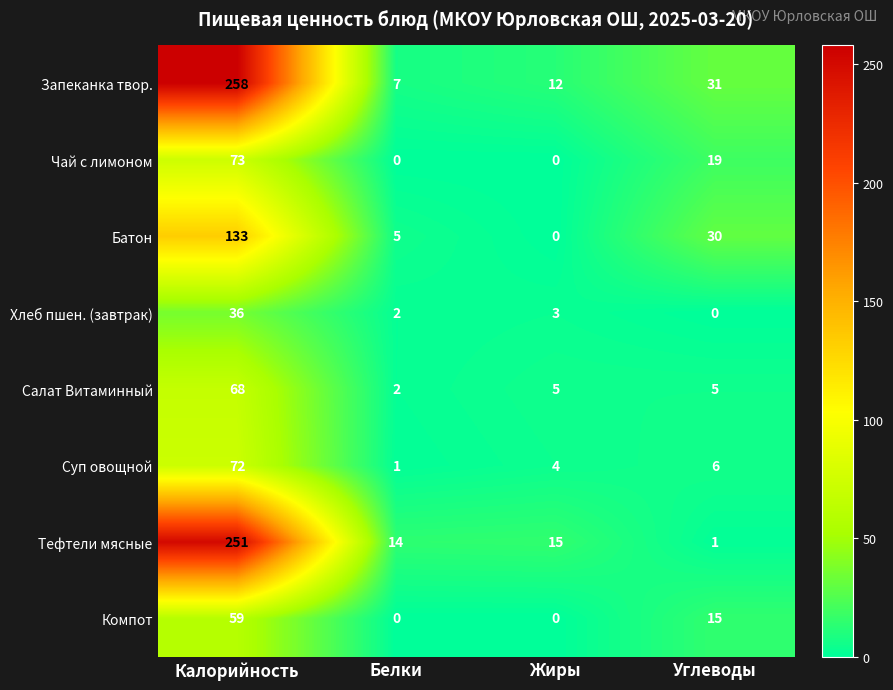

Which series has the largest range (max minus min)?

Запеканка твор.